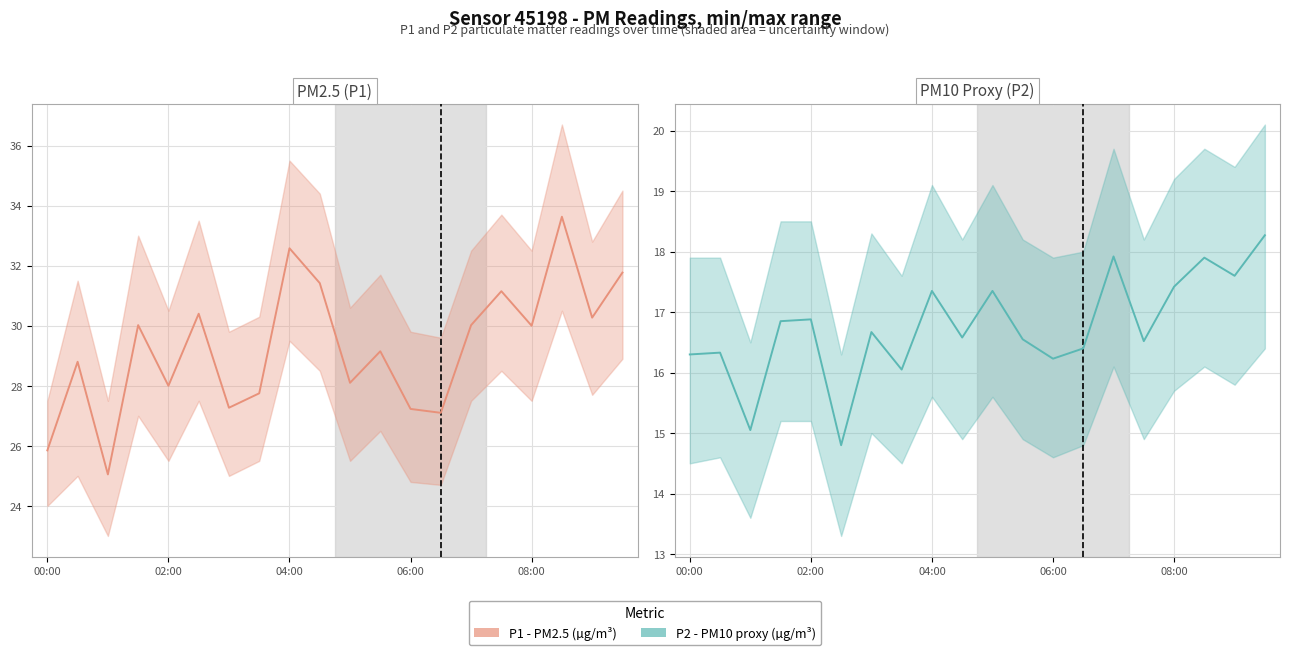

True or false: PM10 Proxy (P2) has more than 2 points higher than both neighbors.

True